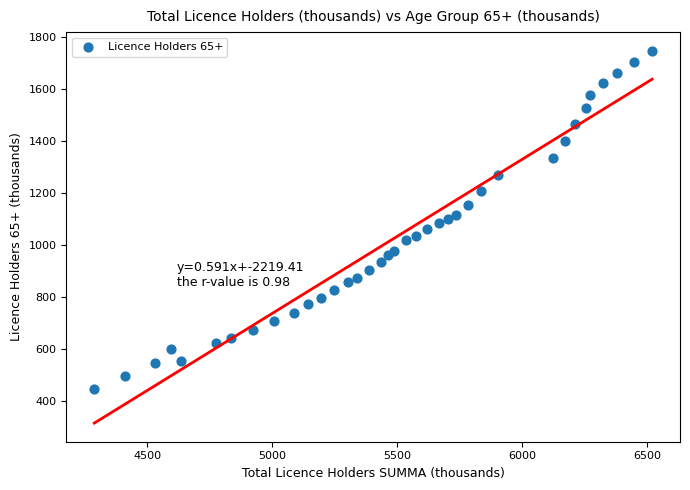

What is the range of X values (max minus min)?

2234